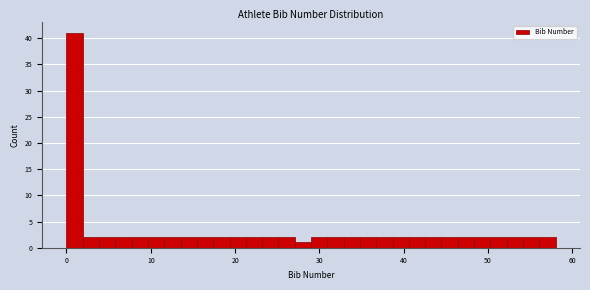

Around what value on the x-axis is the tallest bar? Give the approximate position of its centre, as read against the axis.

1